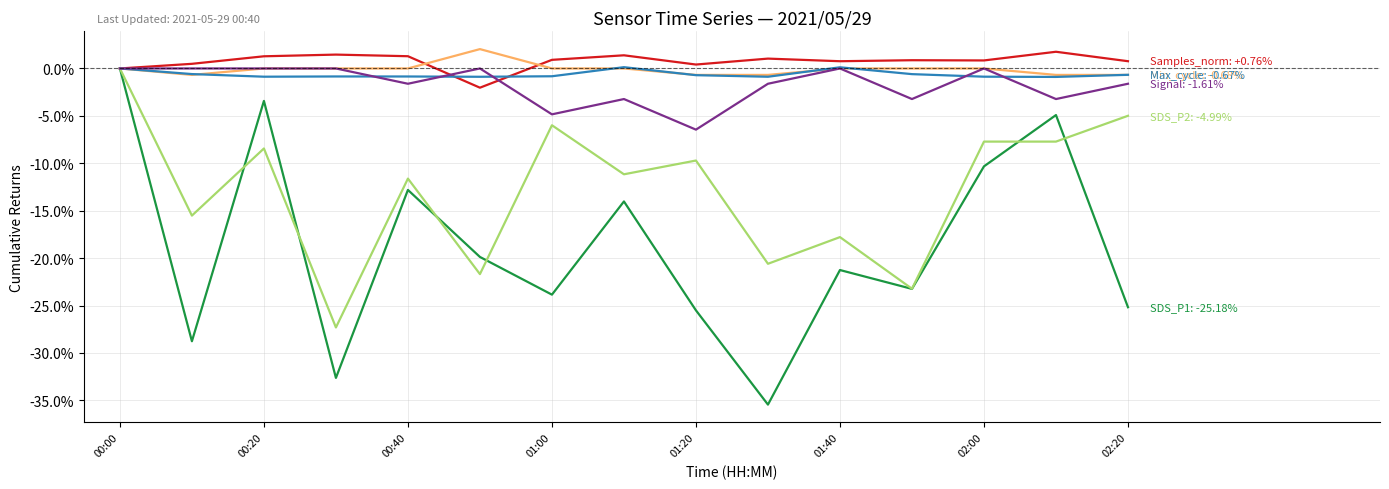

What is the greatest value displayed?

2.0